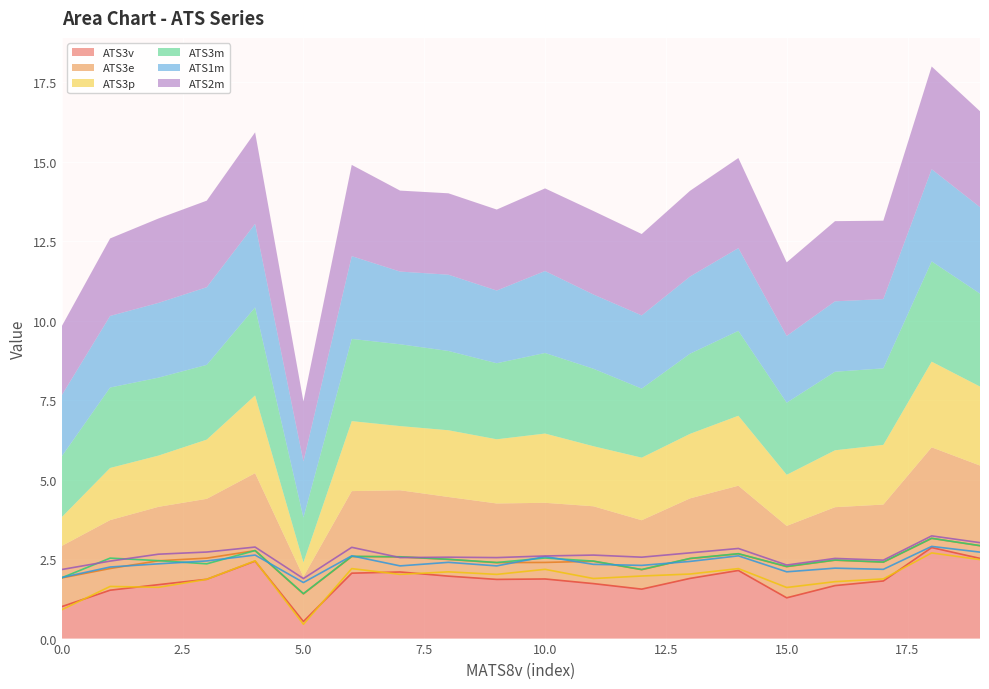

At which label does ATS3v reach its minimum?

5.0